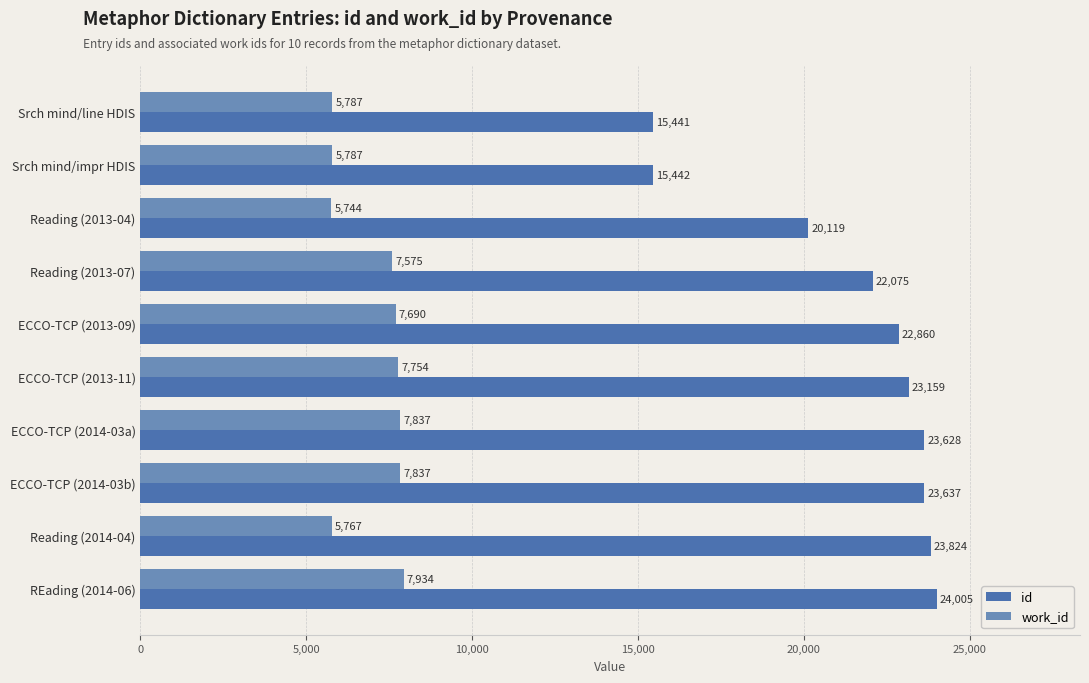

At which category is the sum across all series the highest?

REading (2014-06)